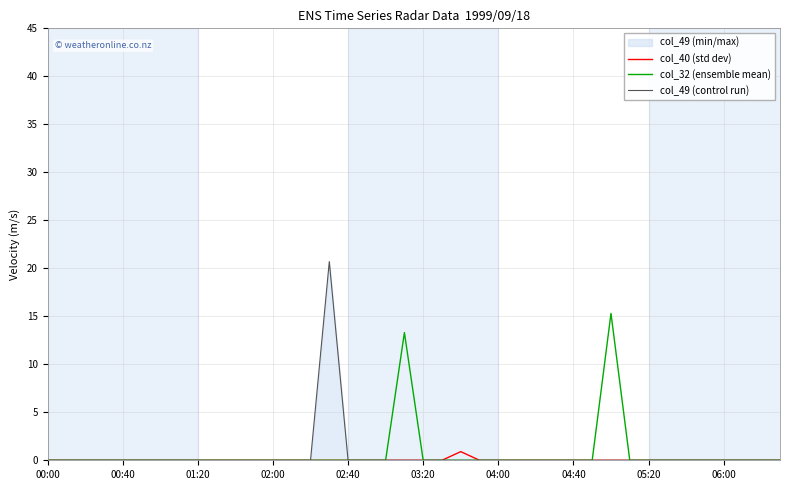

True or false: col_32 (ensemble mean) has more than 0 points higher than both neighbors.

True